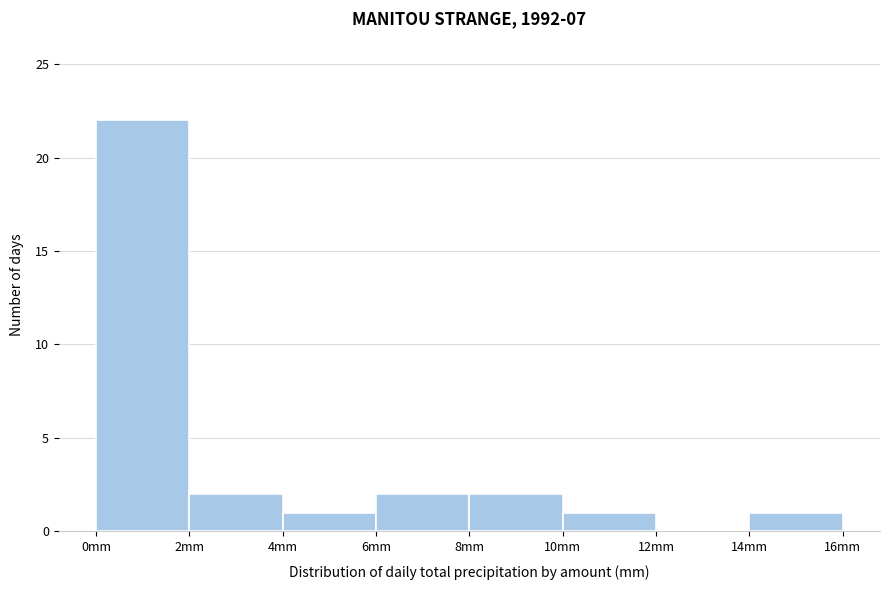

Reading left to right, transcribe this chart: for each bar, give the range it covers on the x-axis and its height. The values are not printed on the chart, so give them approximately, as read against the axis.

0 to 2: 22
2 to 4: 2
4 to 6: 1
6 to 8: 2
8 to 10: 2
10 to 12: 1
12 to 14: 0
14 to 16: 1